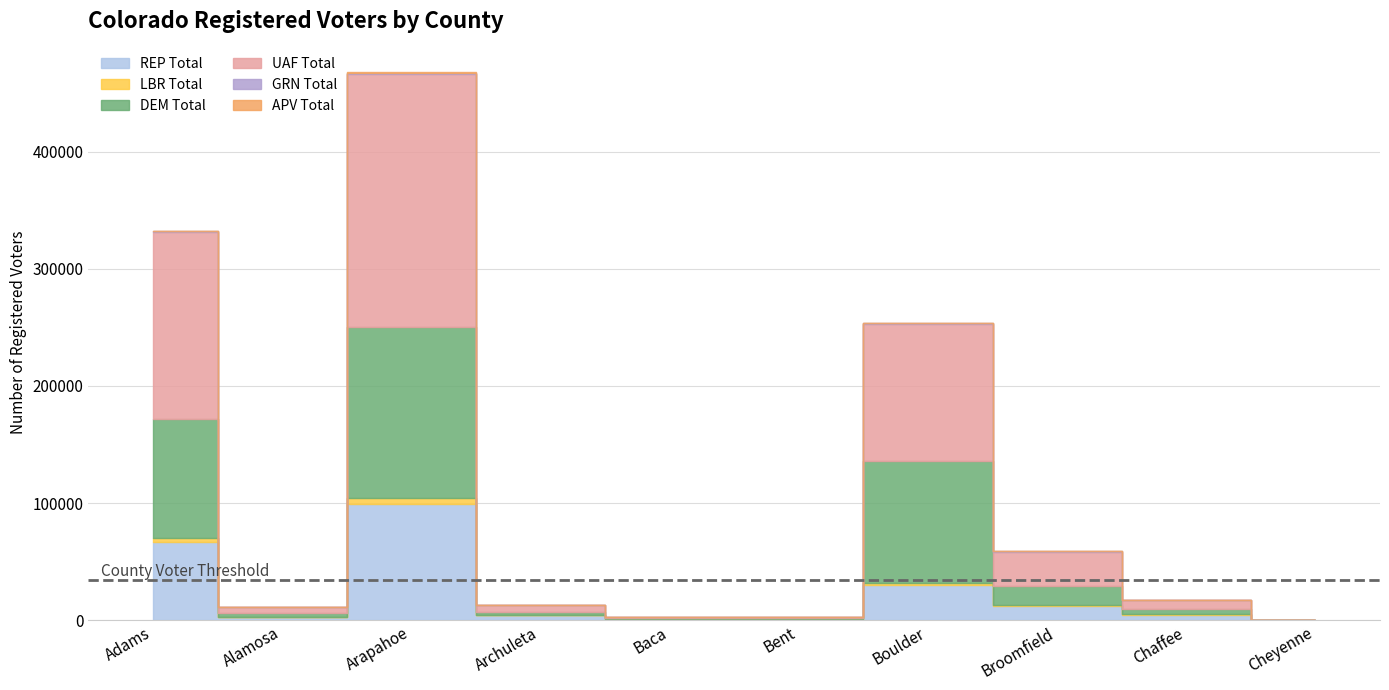

Which has a higher value, Boulder or Alamosa?

Boulder